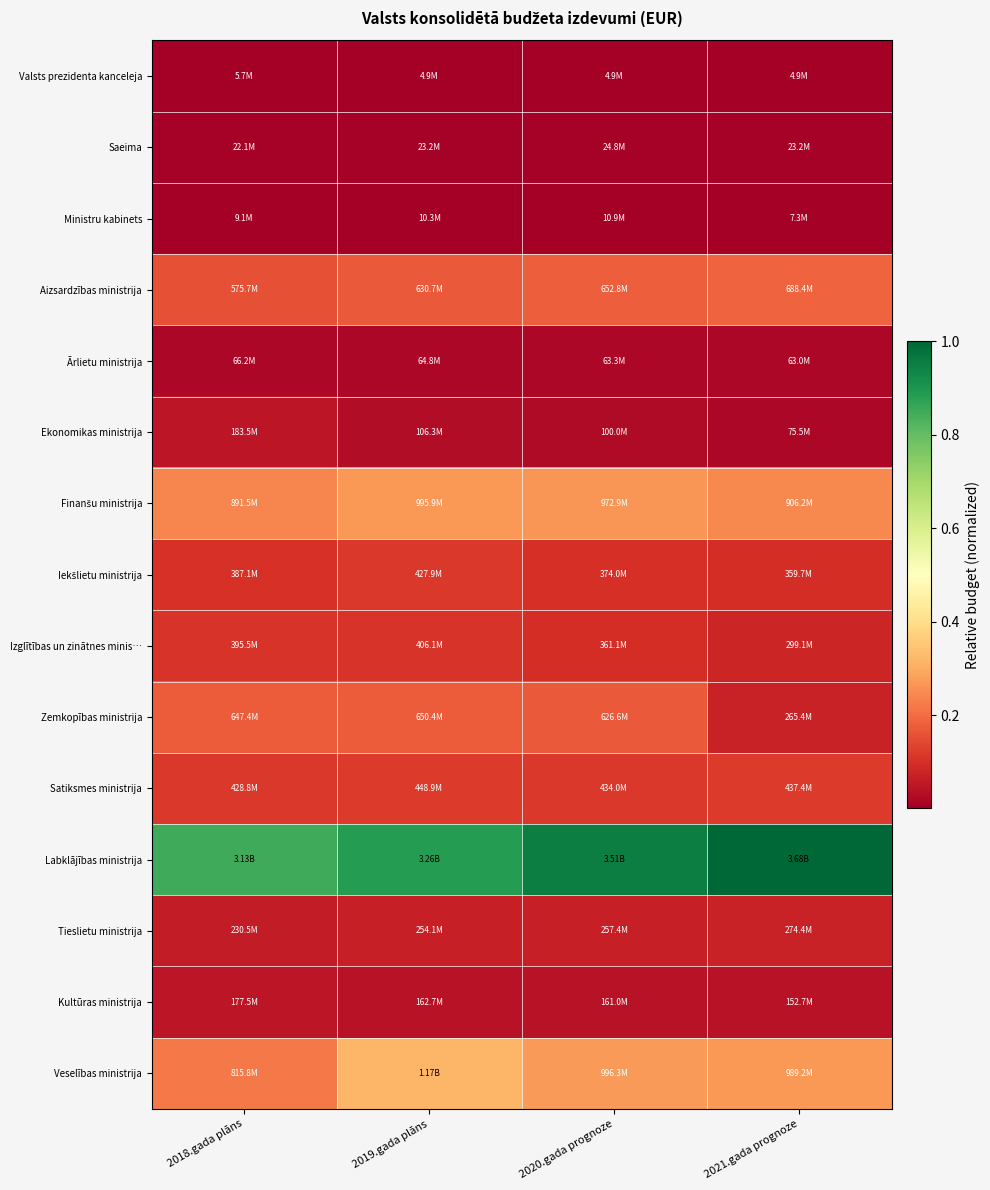

How many distinct data groups are displayed?

15